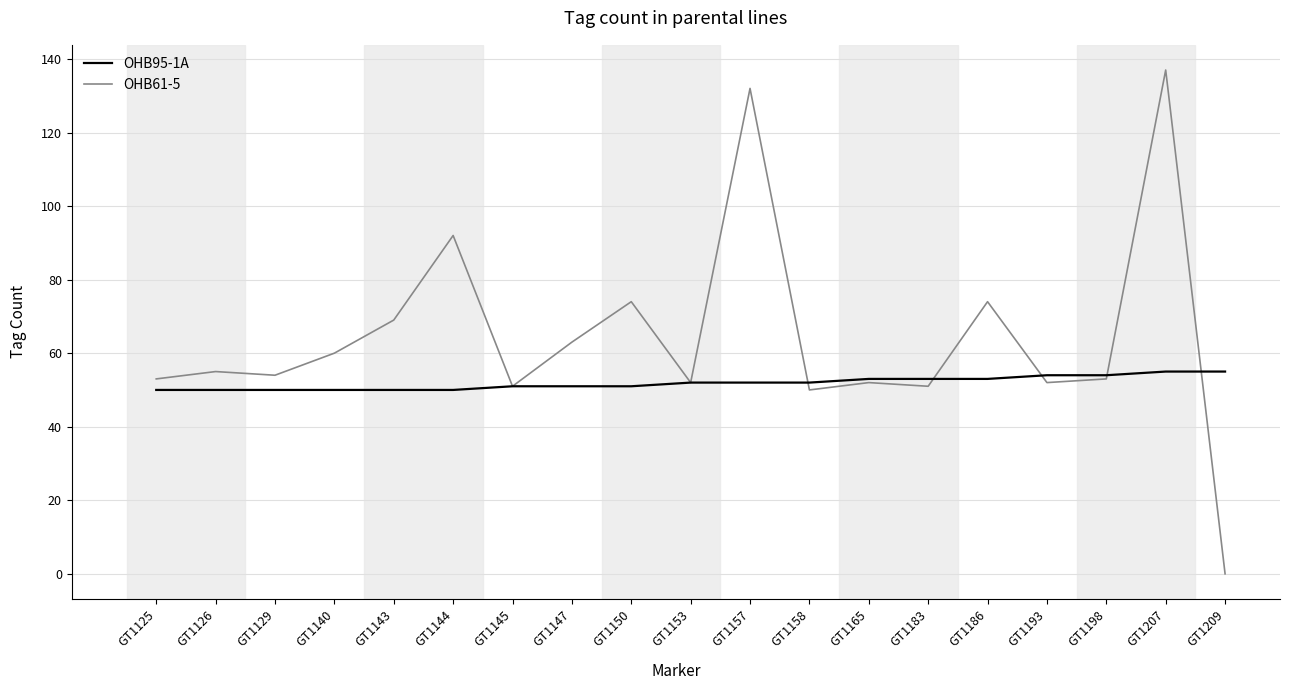

At which category is the sum across all series the highest?

GT1207